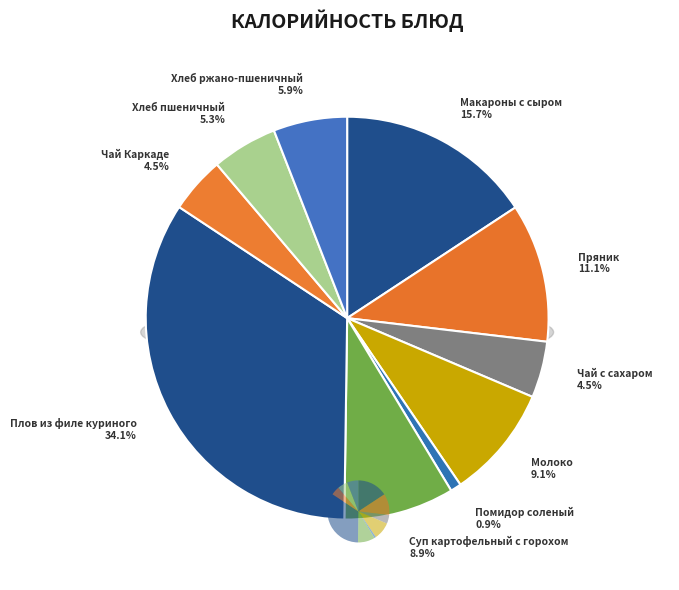

What is the ratio of the value at Пряник to the value at Хлеб ржано-пшеничный?

1.9